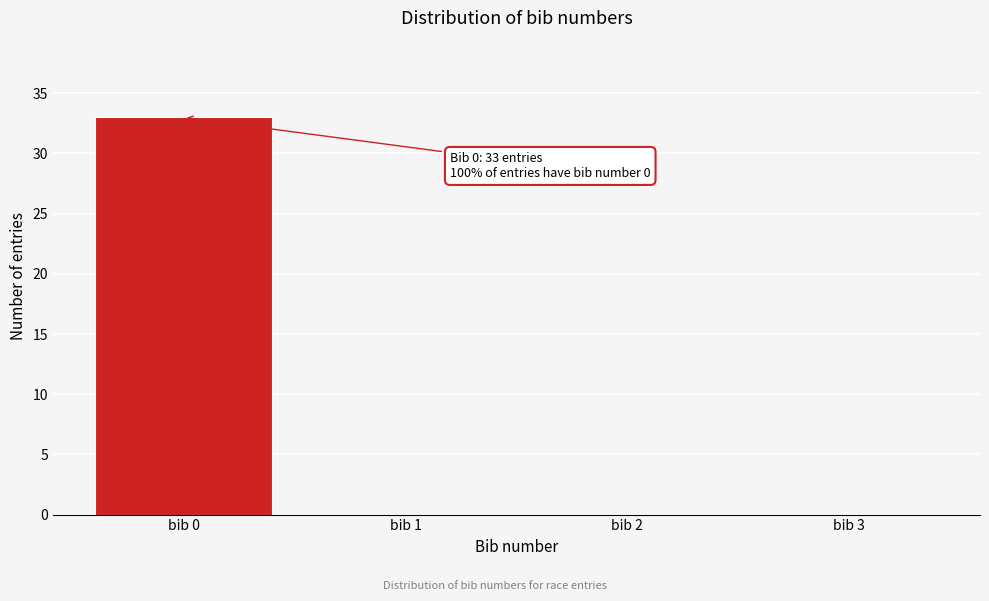

Reading left to right, what are all the values shown in this chart?

bib 0=33	bib 1=0	bib 2=0	bib 3=0